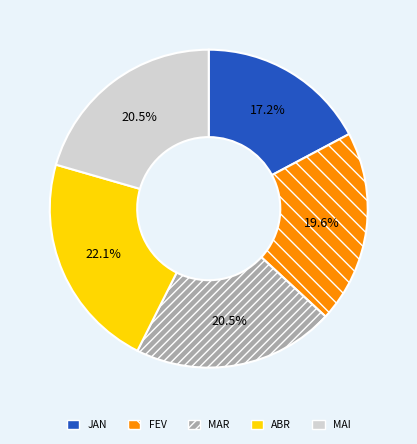

What percentage is the FEV slice, to the nearest percent?

20%